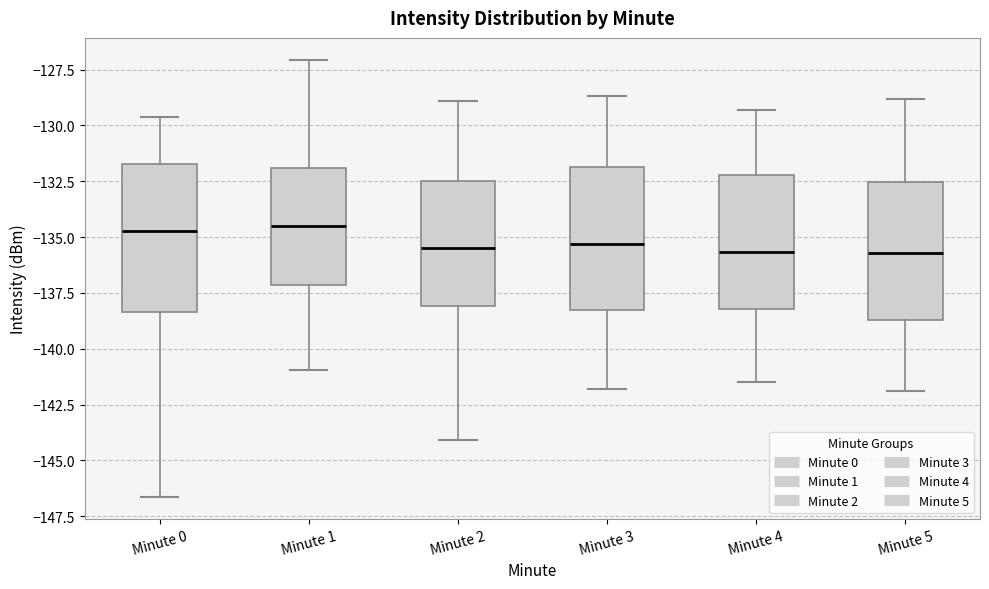

Reading left to right, transcribe this box plot: for each box, give where its median line is, the range the box spans, and where its two whiskers end, as read against the y-axis. The values are not printed on the chart, so give them approximately, as read against the axis.

Minute 0: median -134.5, box -138.5 to -131.5, whiskers -146.5 to -129.5
Minute 1: median -134.5, box -137.0 to -132.0, whiskers -141.0 to -127.0
Minute 2: median -135.5, box -138.0 to -132.5, whiskers -144.0 to -129.0
Minute 3: median -135.5, box -138.0 to -132.0, whiskers -142.0 to -128.5
Minute 4: median -135.5, box -138.0 to -132.0, whiskers -141.5 to -129.5
Minute 5: median -135.5, box -138.5 to -132.5, whiskers -142.0 to -129.0